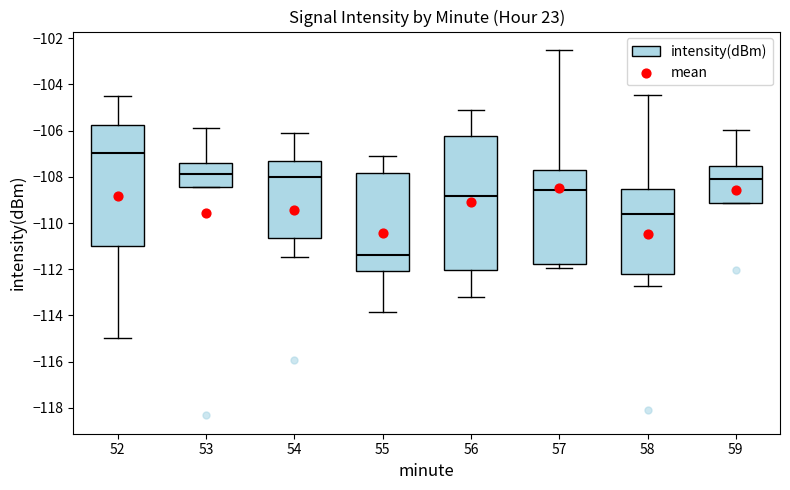

Where is the lower edge of the box at x = 53 on the y-axis? The values are not printed on the chart, so give them approximately, as read against the axis.

-108.4